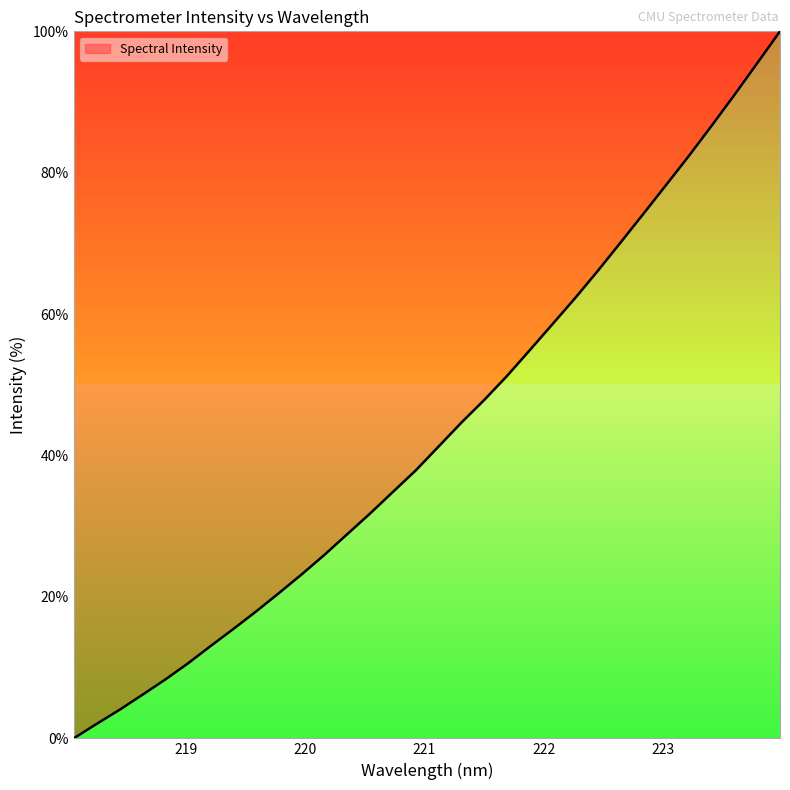

Count the number of values greater than 41.

16